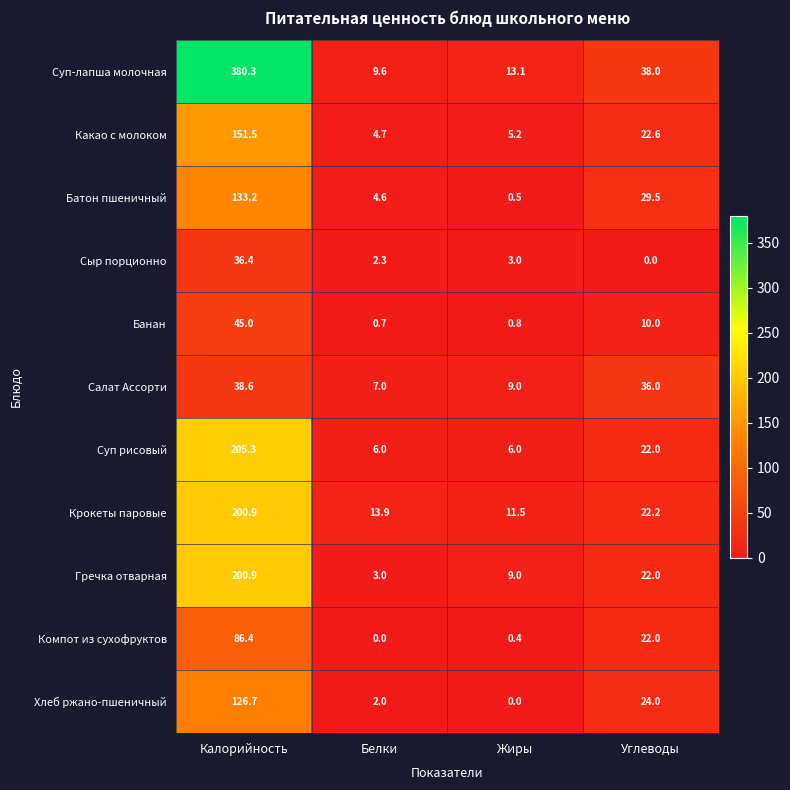

The value of Какао с молоком at Жиры is 5.2. True or false?

True